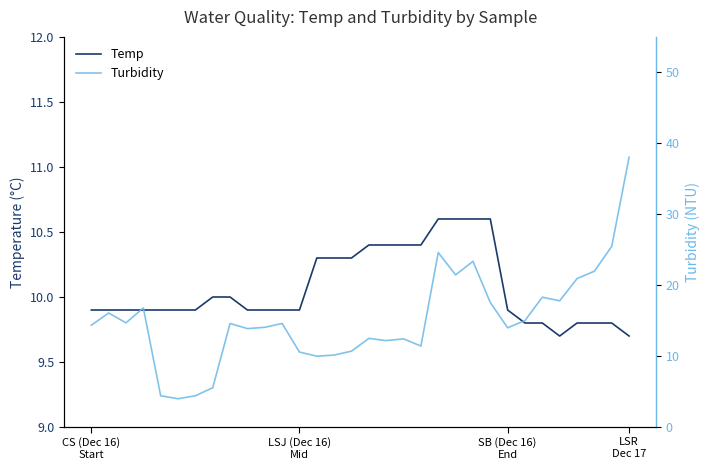

How many lines are shown in the chart?

2